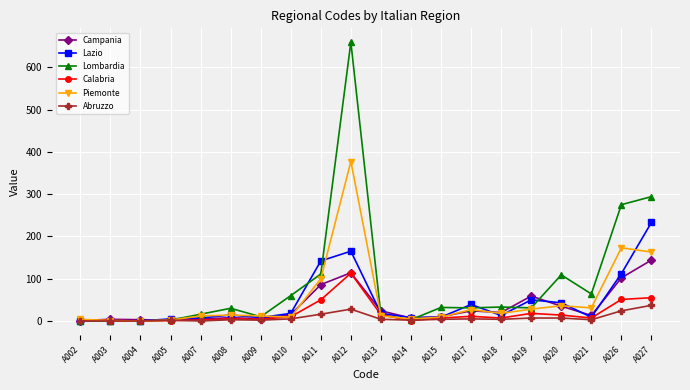

At which category is the sum across all series the highest?

A012